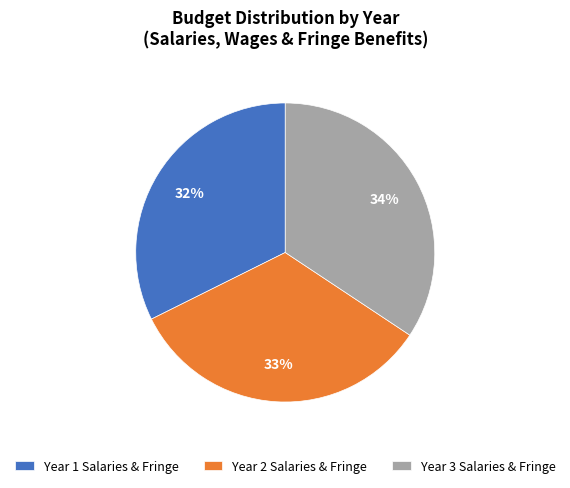

What is the largest slice in the pie chart?

Year 3 Salaries & Fringe